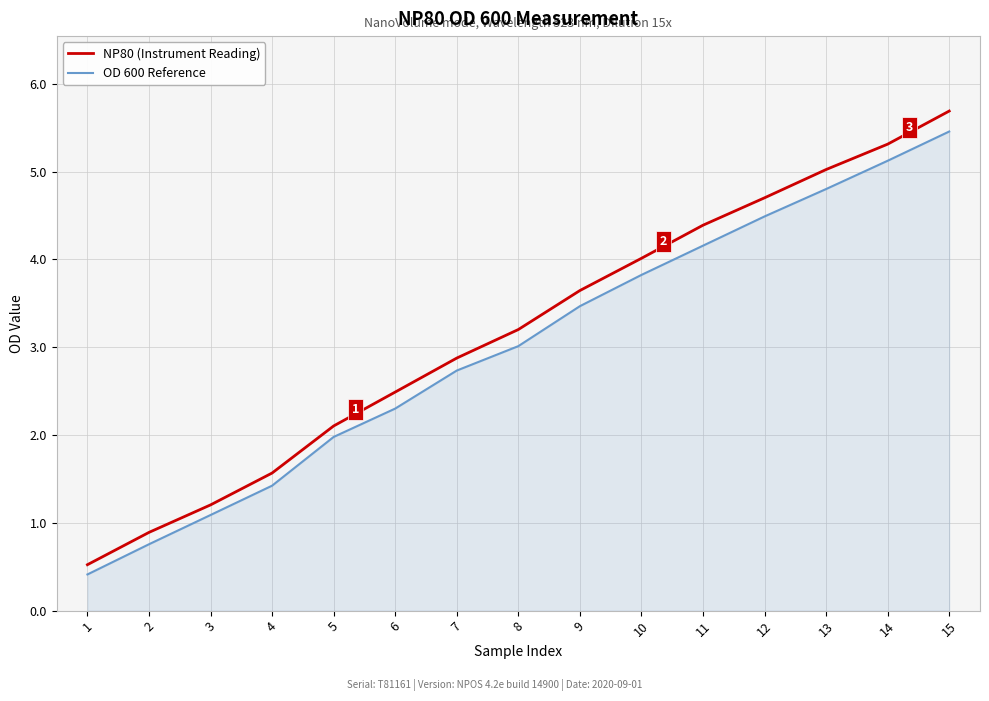

The NP80 (Instrument Reading) series shows 5.9 at 10. True or false?

False